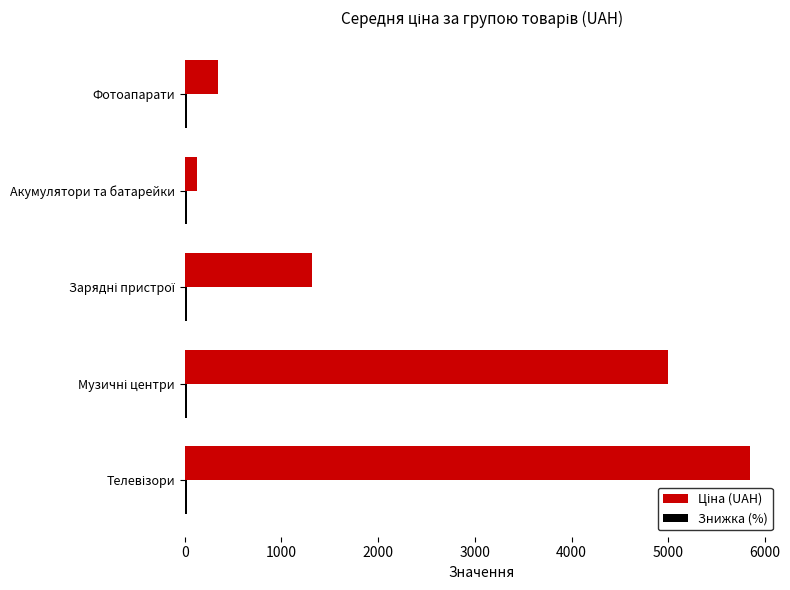

What is the maximum value shown in the chart?

5849.0